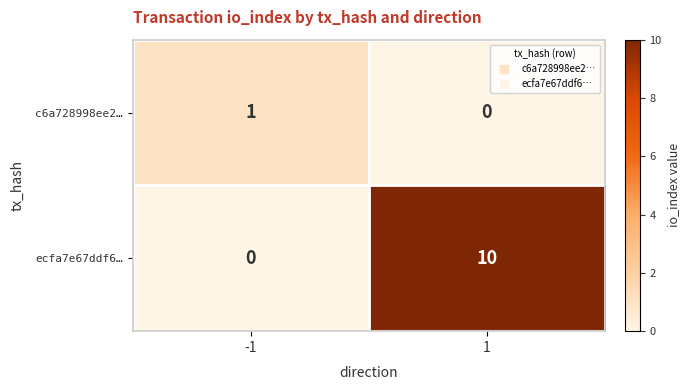

What is the total value across all series at -1?

1